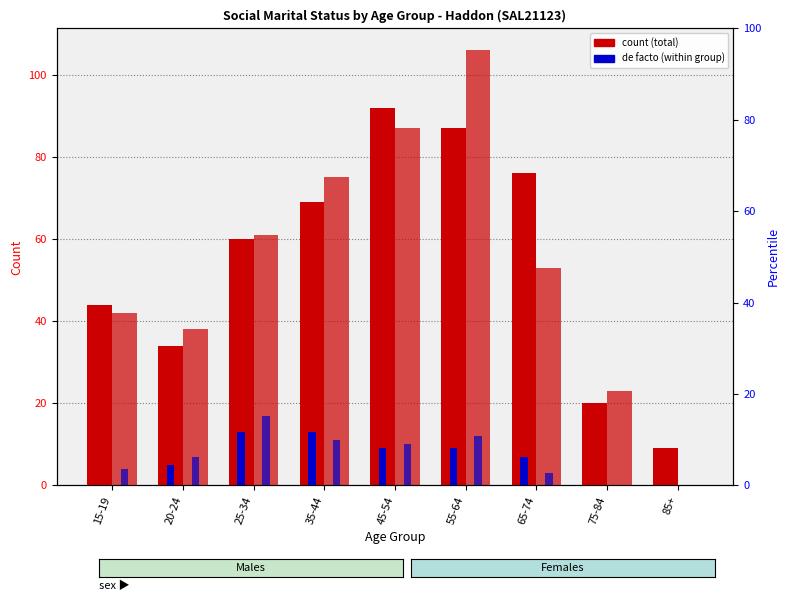

Reading left to right, what are all the values shown in this chart?

Males total: 15-19=44	20-24=34	25-34=60	35-44=69	45-54=92	55-64=87	65-74=76	75-84=20	85+=9
Males de facto: 15-19=0	20-24=5	25-34=13	35-44=13	45-54=9	55-64=9	65-74=7	75-84=0	85+=0
Females total: 15-19=42	20-24=38	25-34=61	35-44=75	45-54=87	55-64=106	65-74=53	75-84=23	85+=0
Females de facto: 15-19=4	20-24=7	25-34=17	35-44=11	45-54=10	55-64=12	65-74=3	75-84=0	85+=0